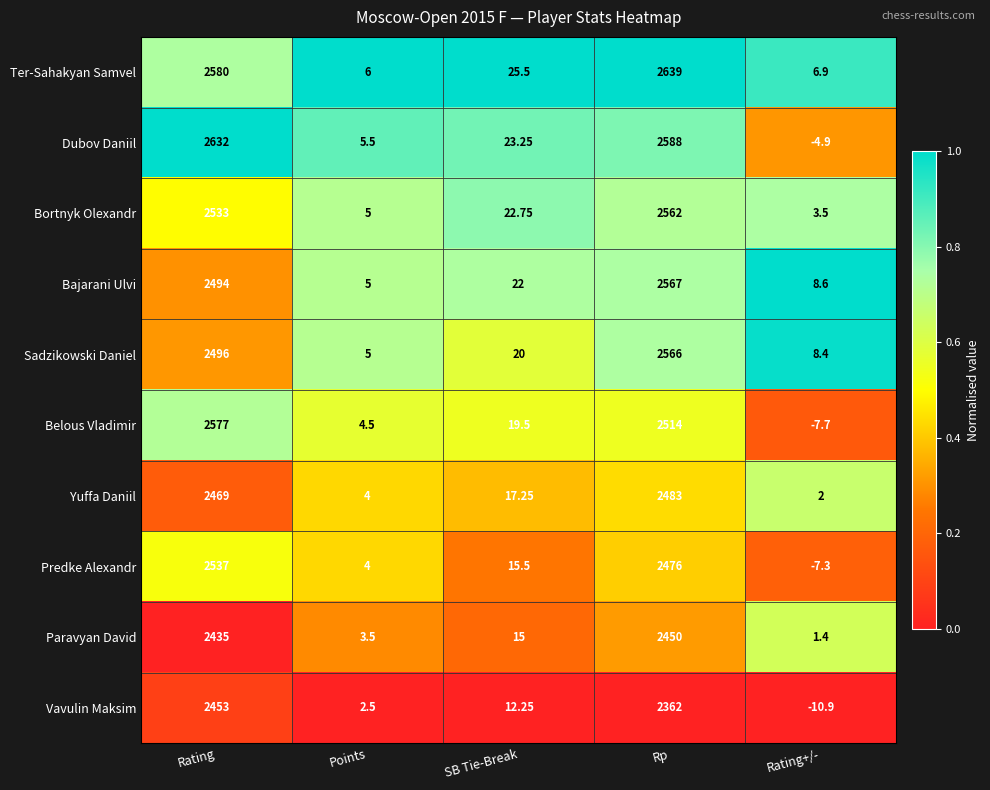

At which label does Predke Alexandr first exceed 15?

Rating